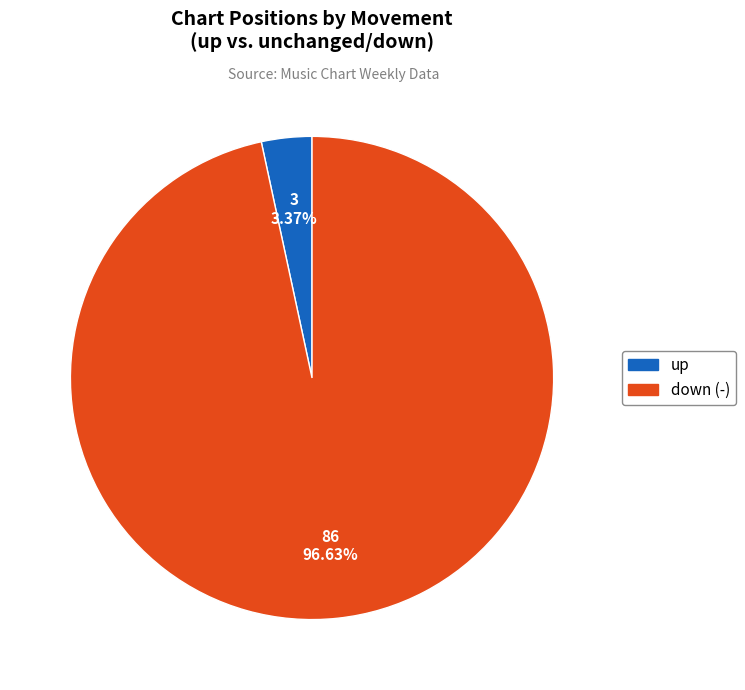

What is the smallest slice in the pie chart?

up